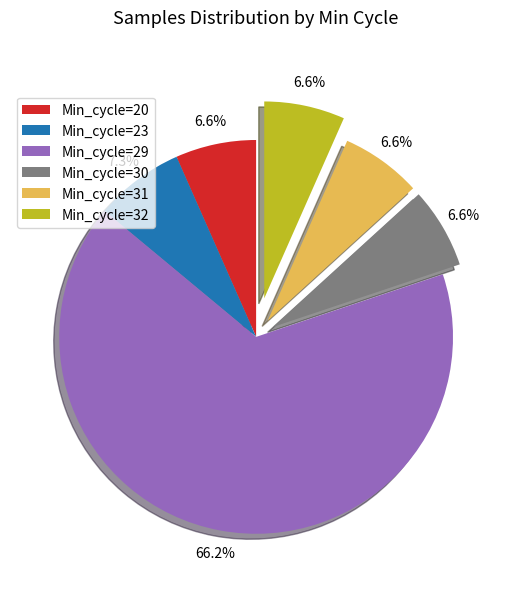

Count the number of slices in the pie.

6